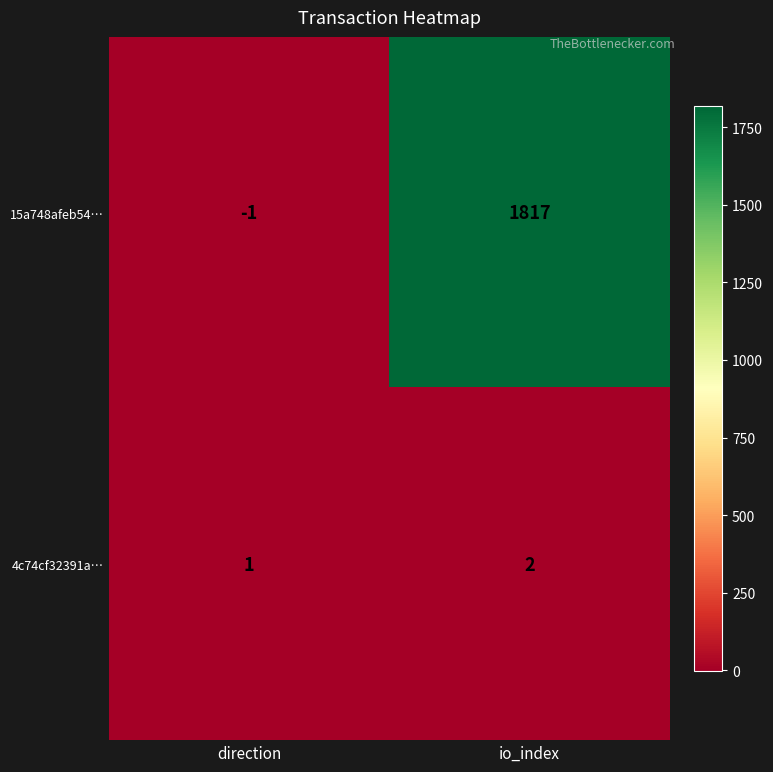

At io_index, list the series in order from largest to smallest.

15a748afeb54…, 4c74cf32391a…